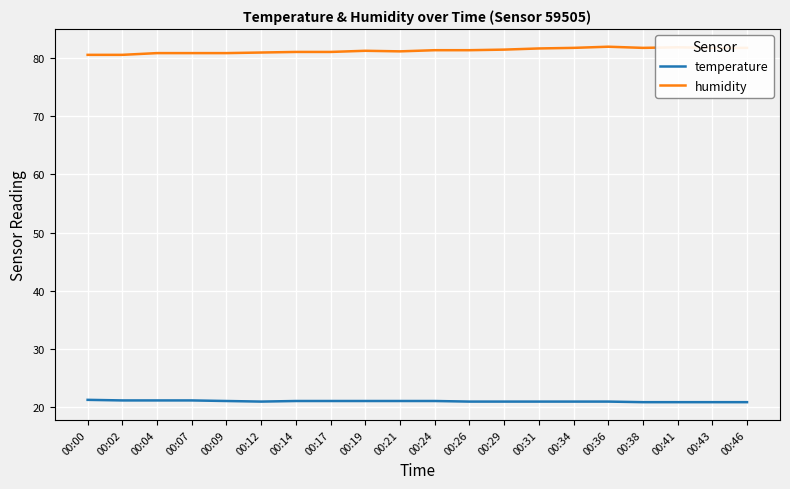

Is it true that humidity equals 130.7 at 00:21?

False